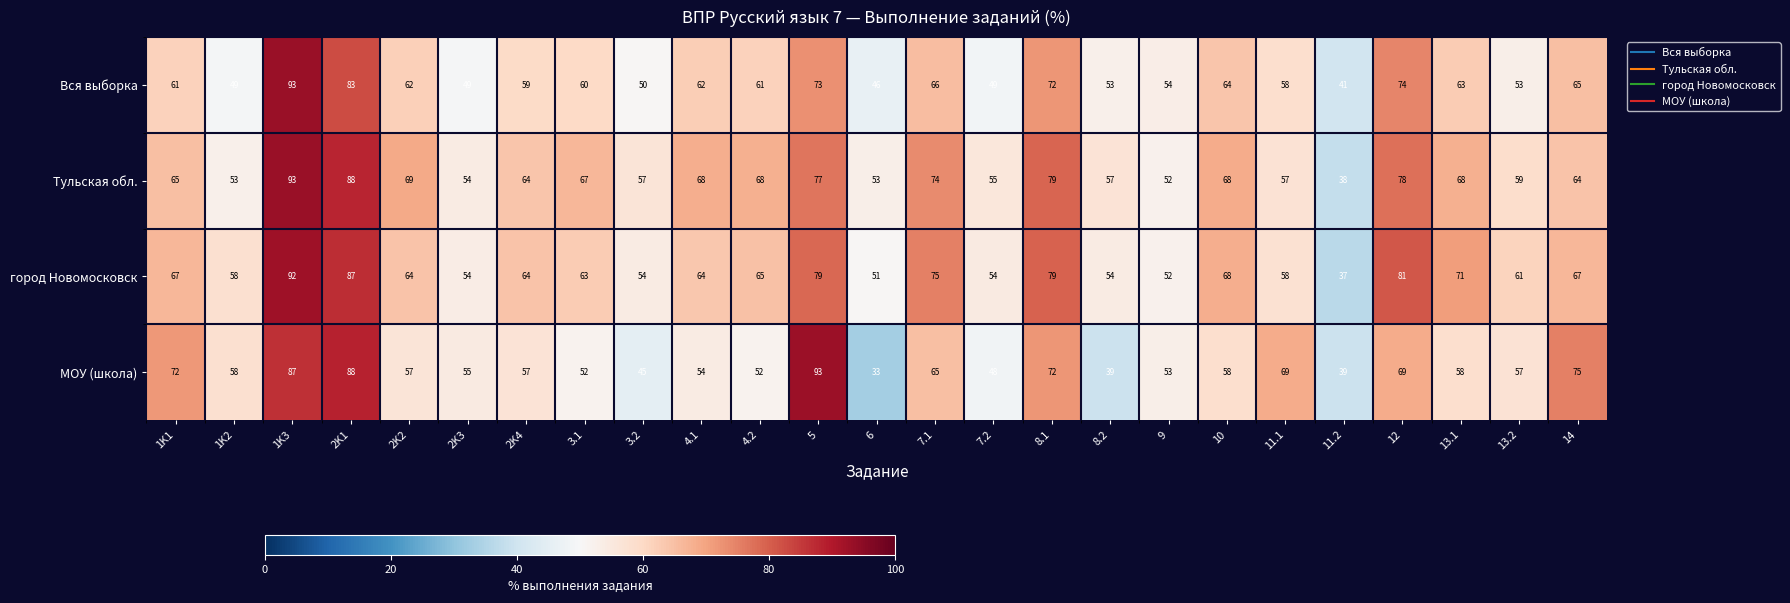

Where is Тульская обл. nearest to the value 65?

1K1